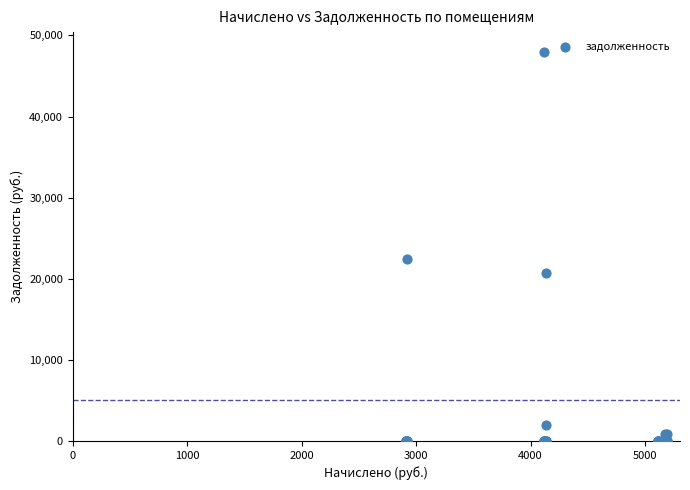

What Y value in the scatter plot is closest to 24004?

22441.9